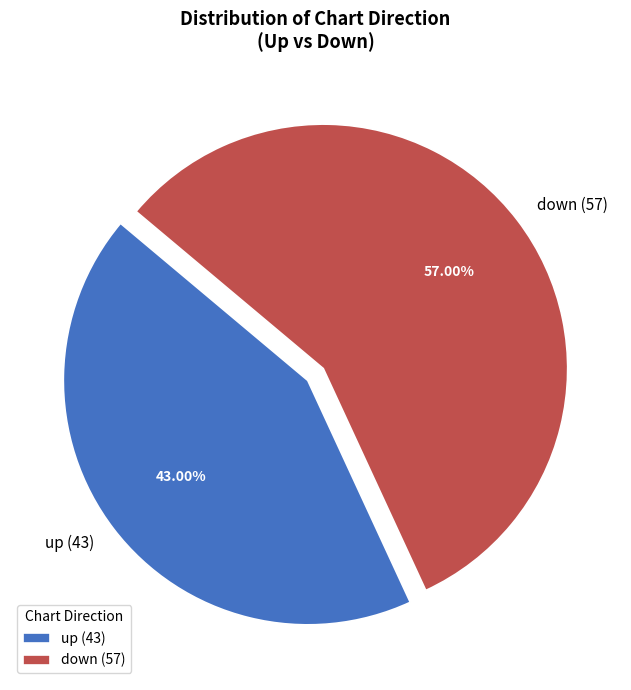

How many slices are in this pie chart?

2